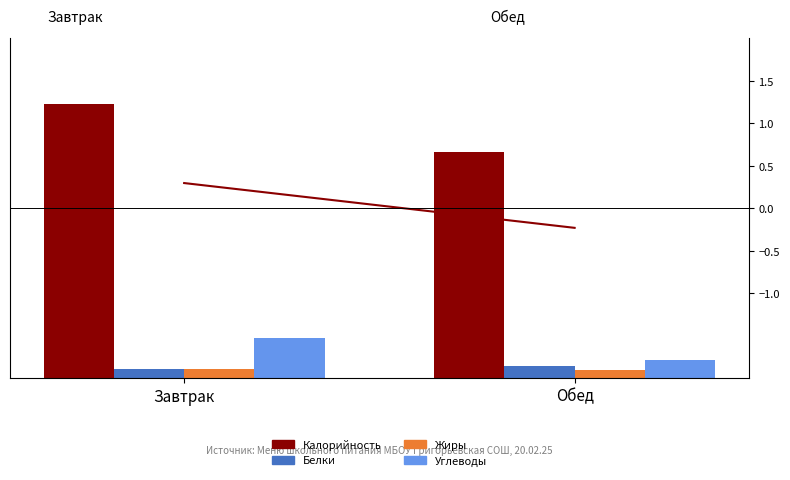

Where is Калорийность nearest to the value 809?

Обед